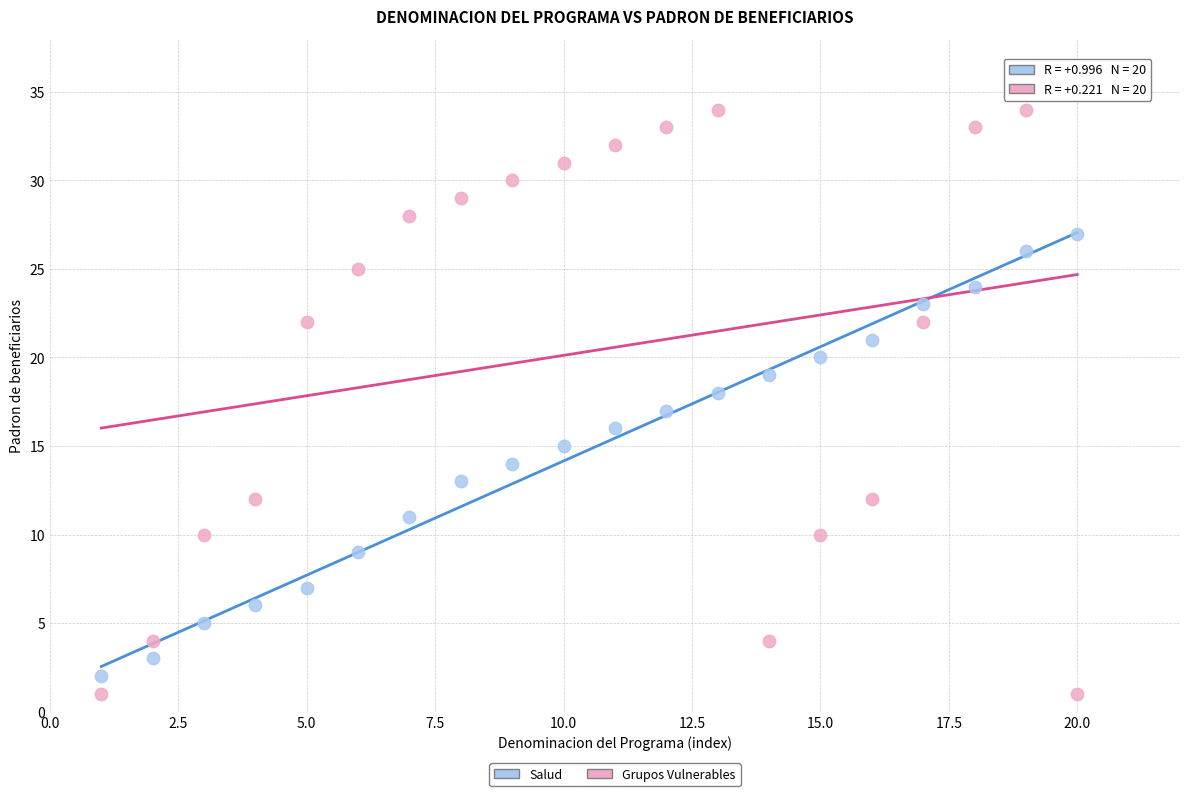

Which series contains the lowest Y value?

Grupos Vulnerables